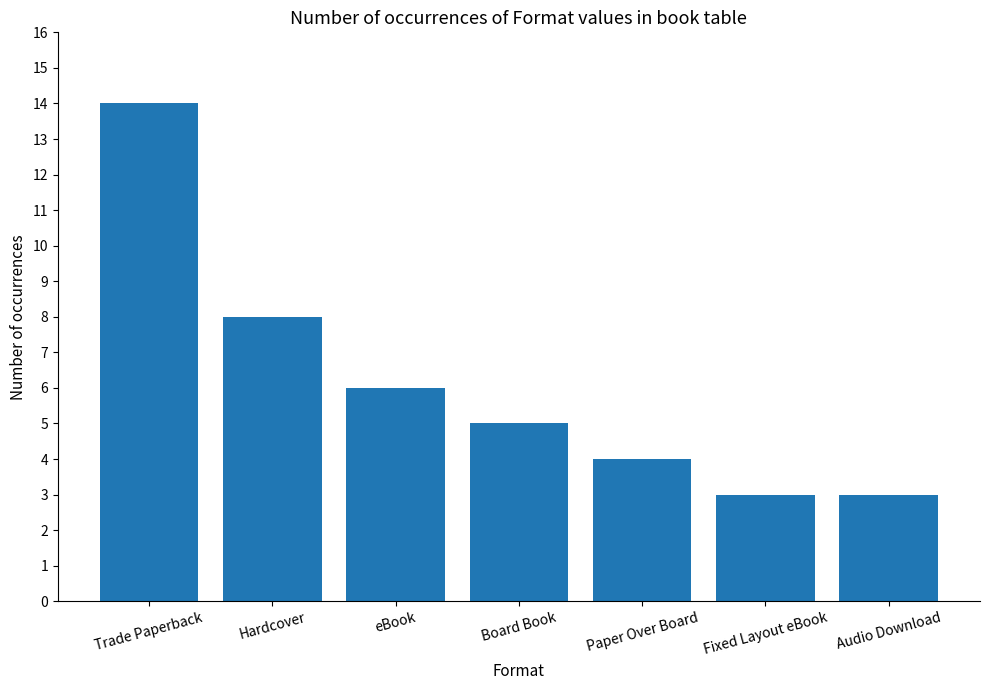

Is it true that the value at Board Book is 7?

False